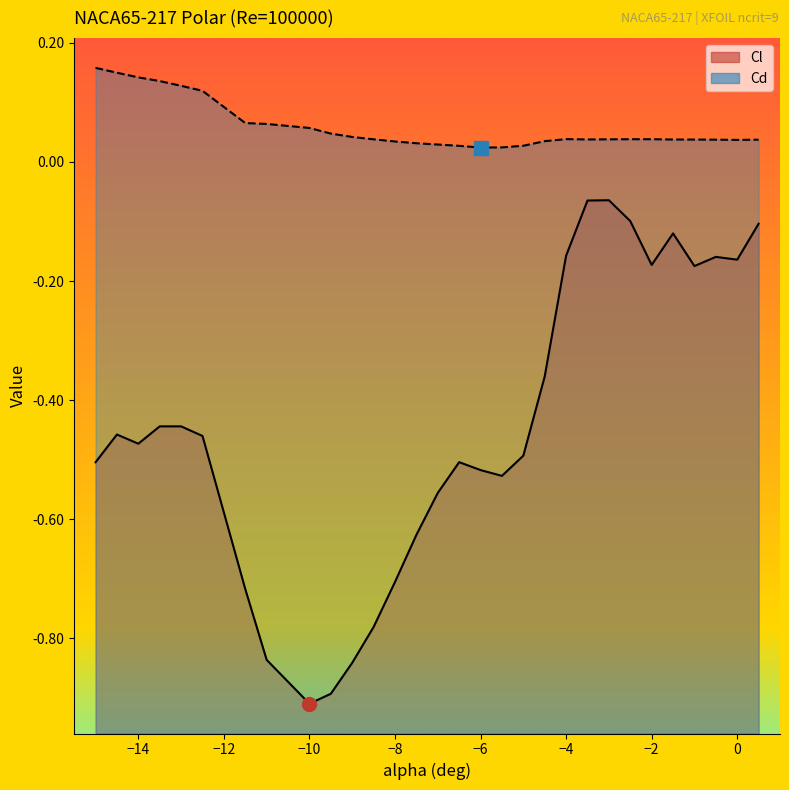

Which series changed the most between -14.5 and -9.5?

Cl